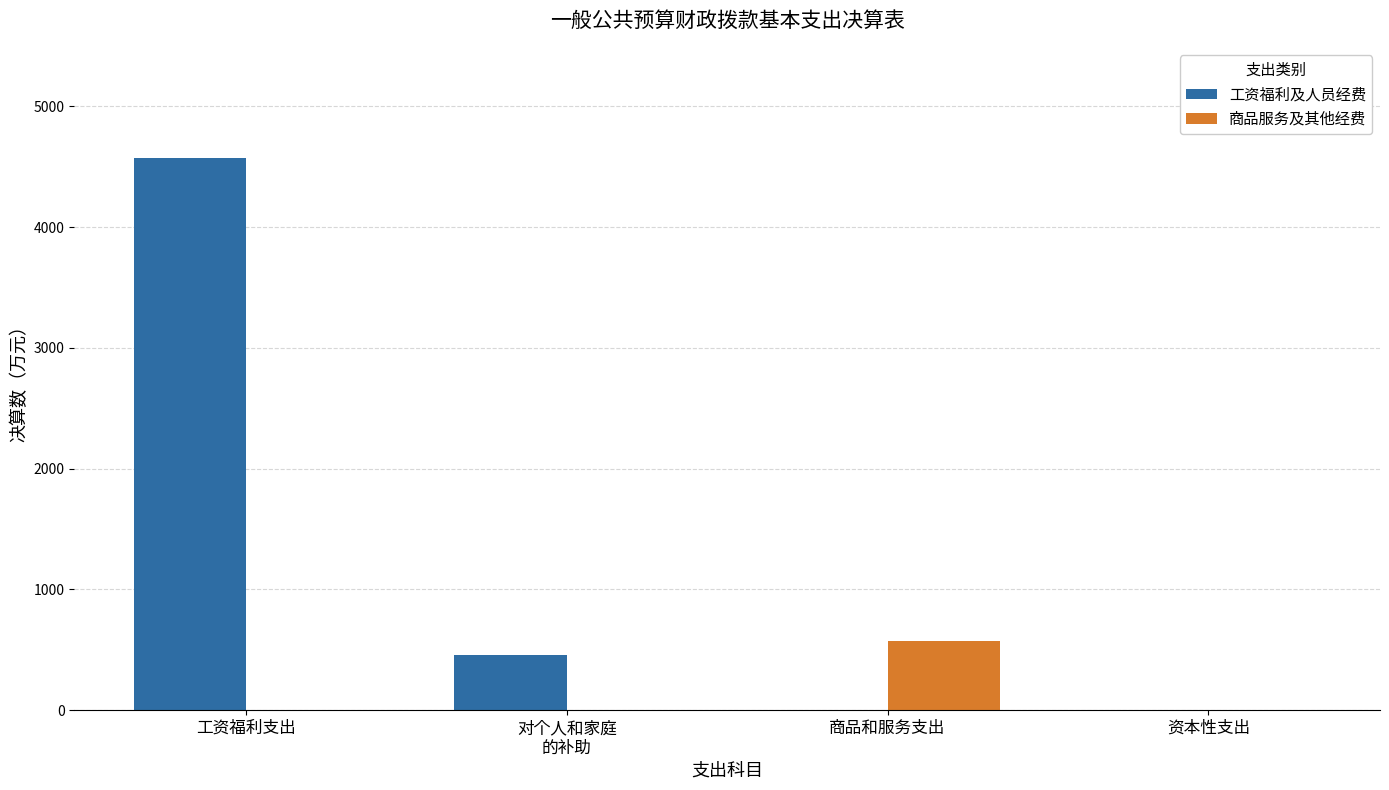

Is it true that 工资福利及人员经费 equals 1252.9 at 工资福利支出?

False